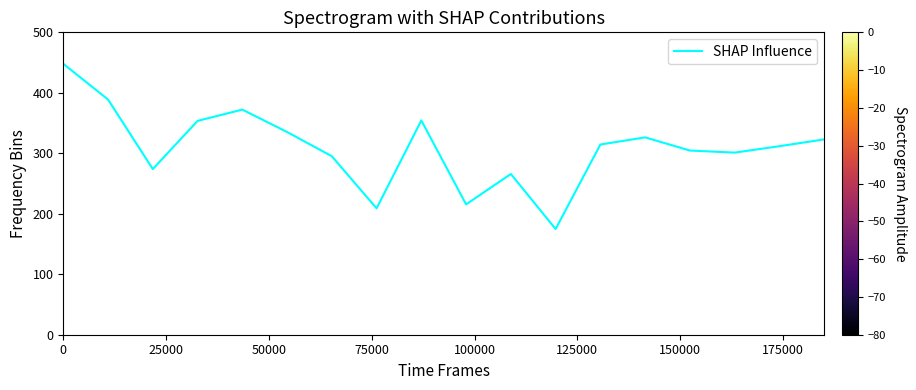

What is the difference between the maximum and minimum values?

273.2